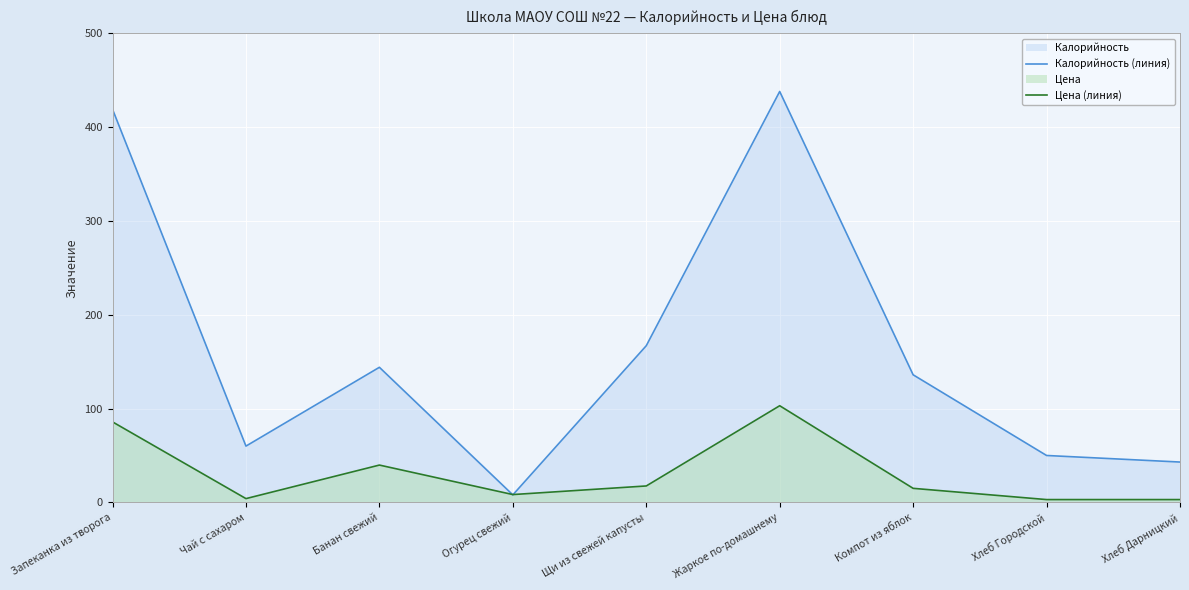

In Цена (линия), how many points are higher than both neighbors (excluding endpoints)?

2